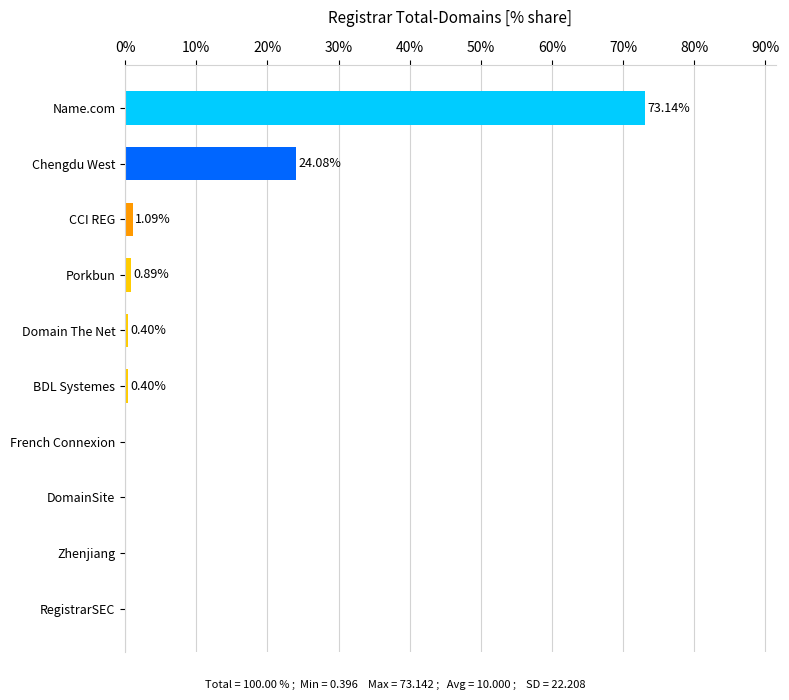

What is the sum of all values?

100.0